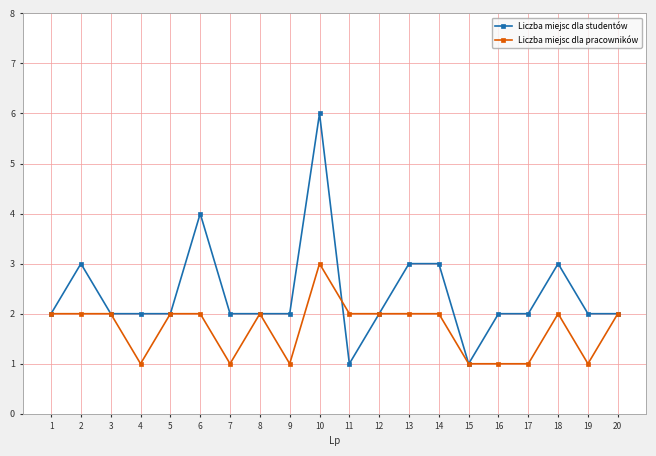

What is the difference between the Liczba miejsc dla pracowników values at 1 and 15?

1